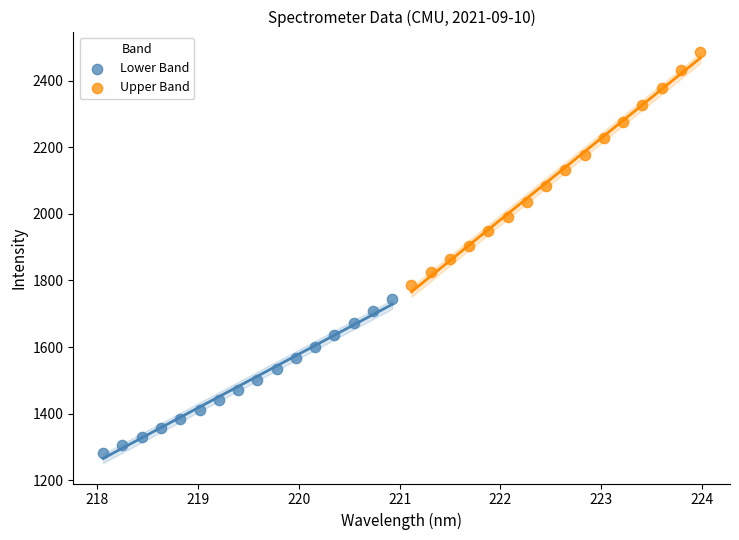

Which series contains the highest Y value?

Upper Band